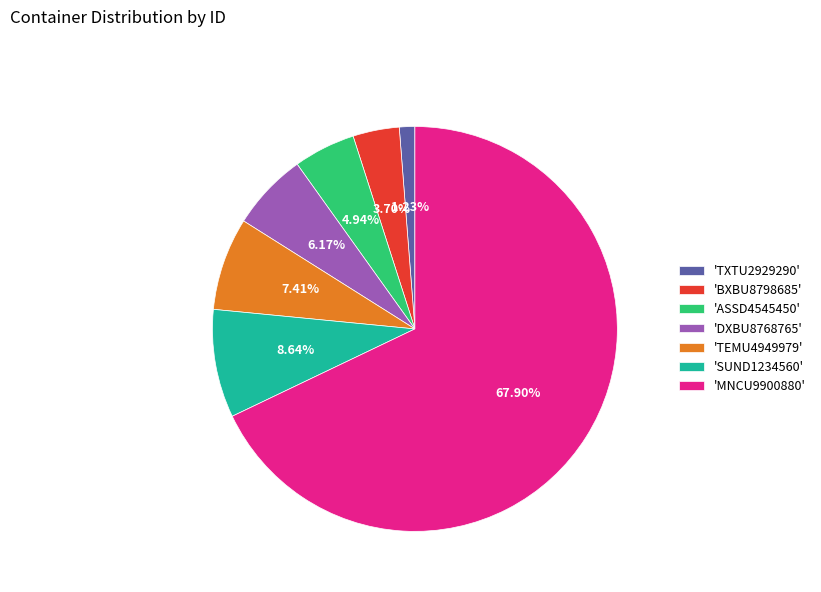

Which slice is the largest?

'MNCU9900880'